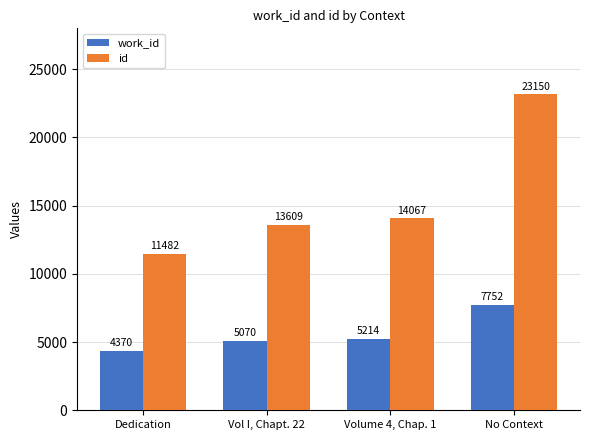

What is the label of the 2nd bar from the right?

Volume 4, Chap. 1